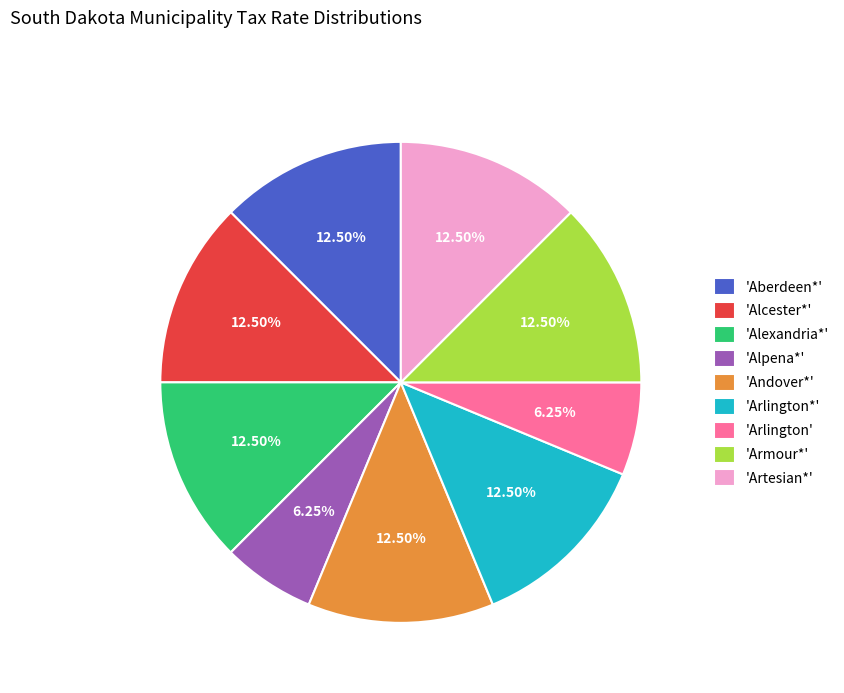

Does 'Alpena*' account for over 50% of the chart?

No